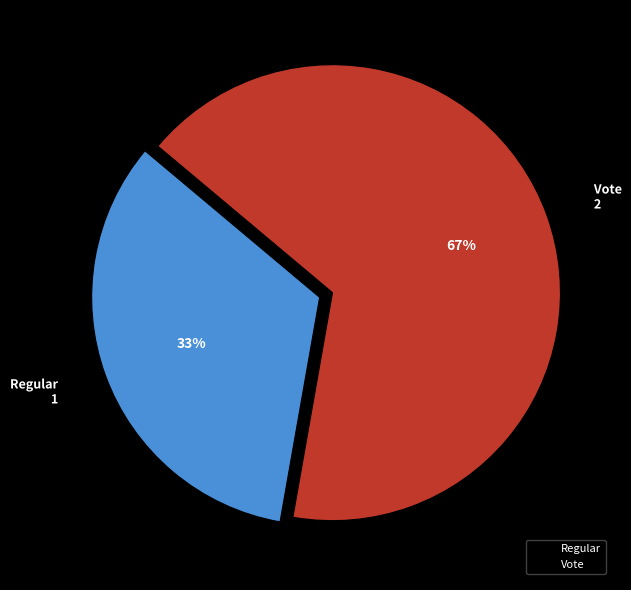

To the nearest percent, what percentage of the pie is Regular?

33%